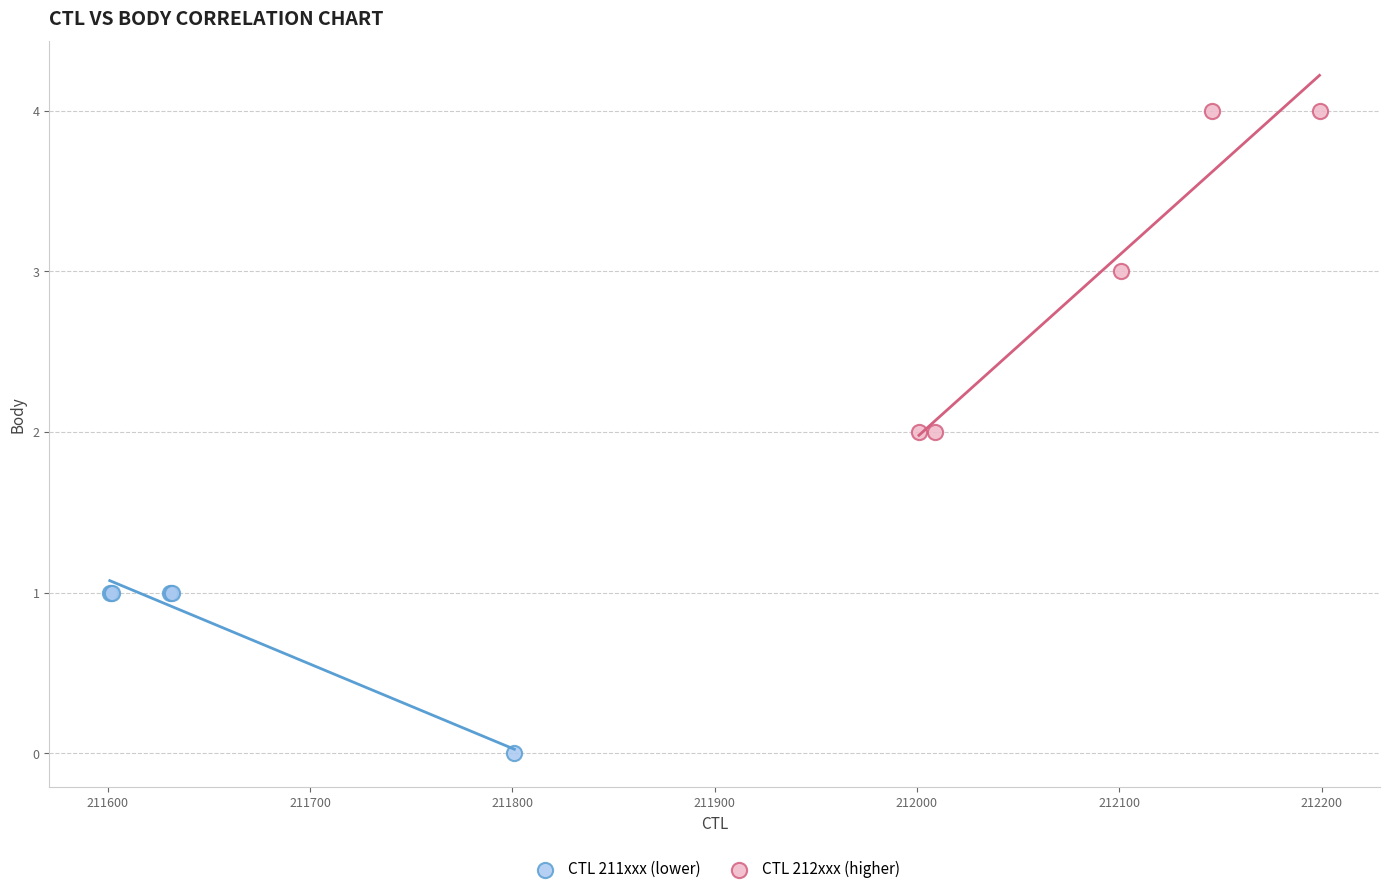

Which series reaches the minimum Y coordinate?

CTL 211xxx (lower)